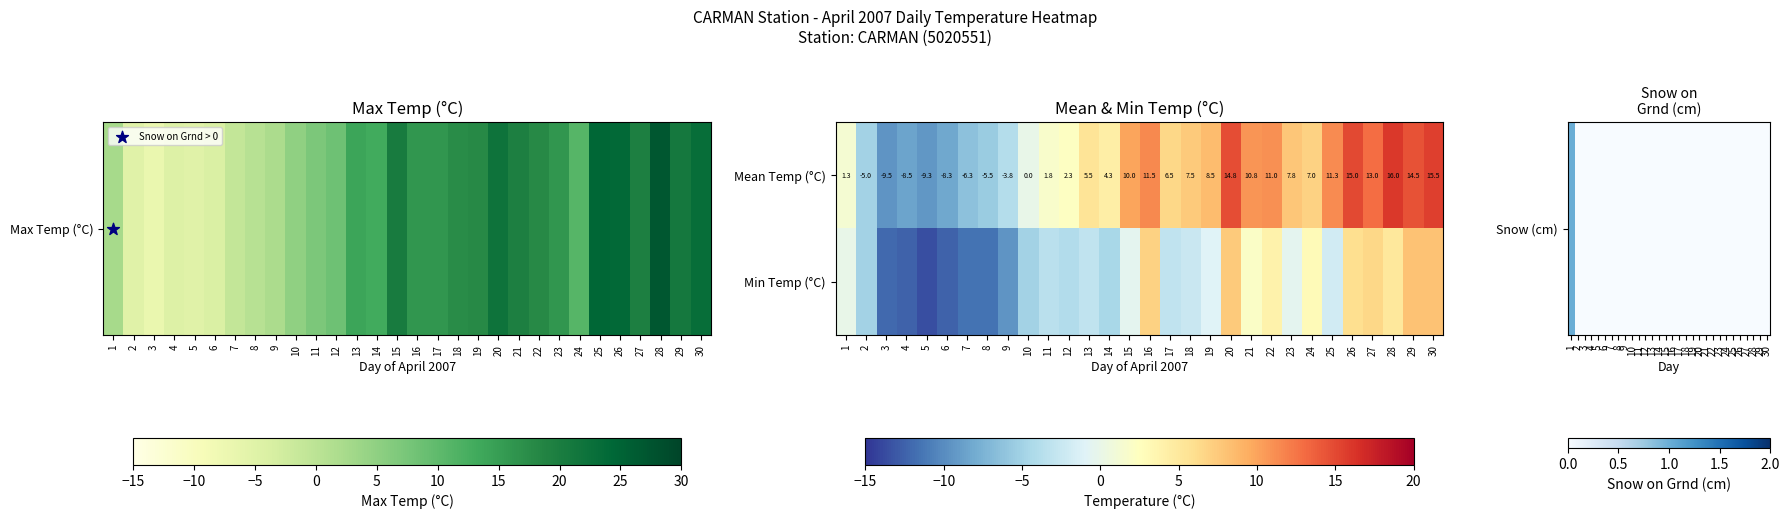

Is it true that Mean Temp (°C) equals -3.8 at 9?

True